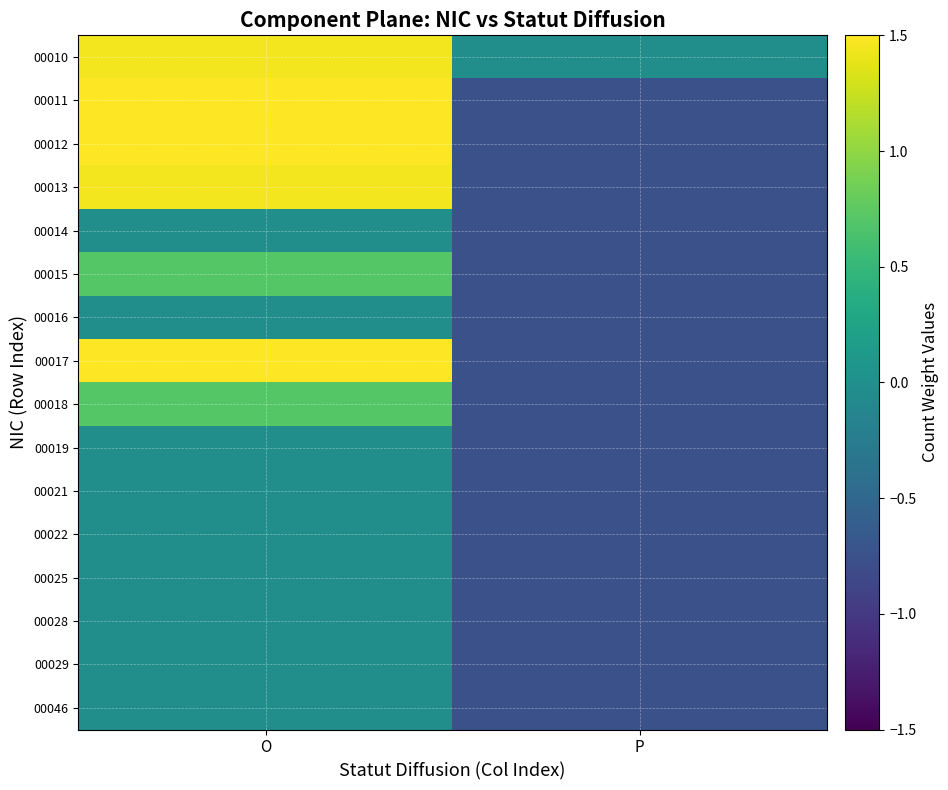

Which series has the largest total across all categories?

00011